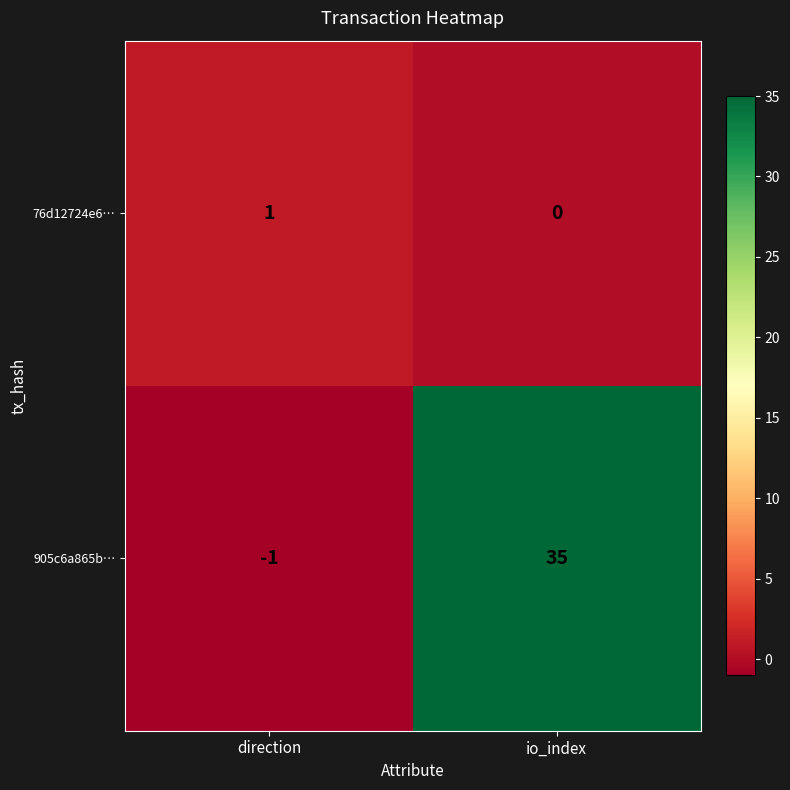

How many categories are shown in the chart?

2